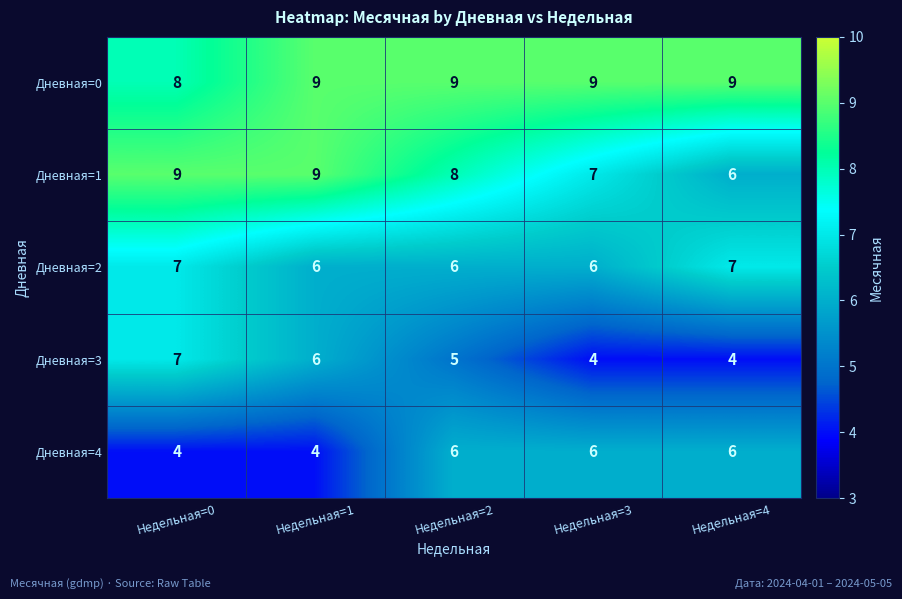

At how many categories does at least one series exceed 7?

5